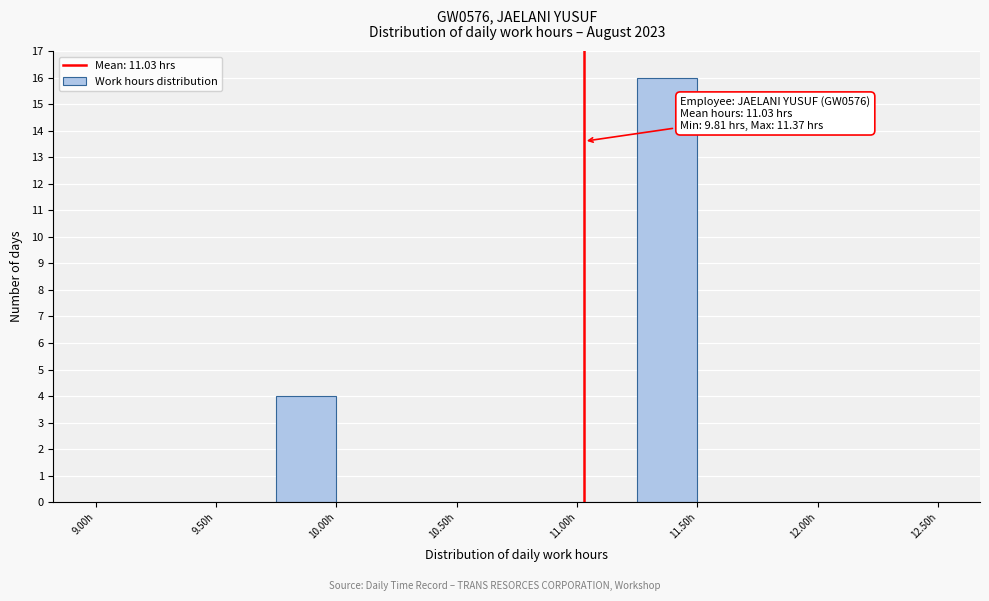

Over which range of the x-axis is the bar tallest?

11.25 to 11.50